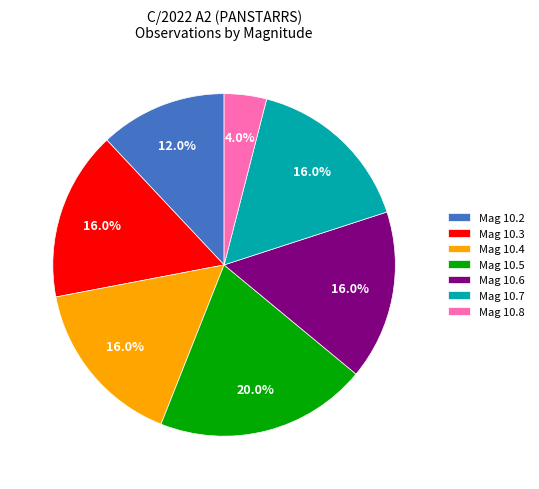

What is the ratio of the value at Mag 10.3 to the value at Mag 10.6?

1.0